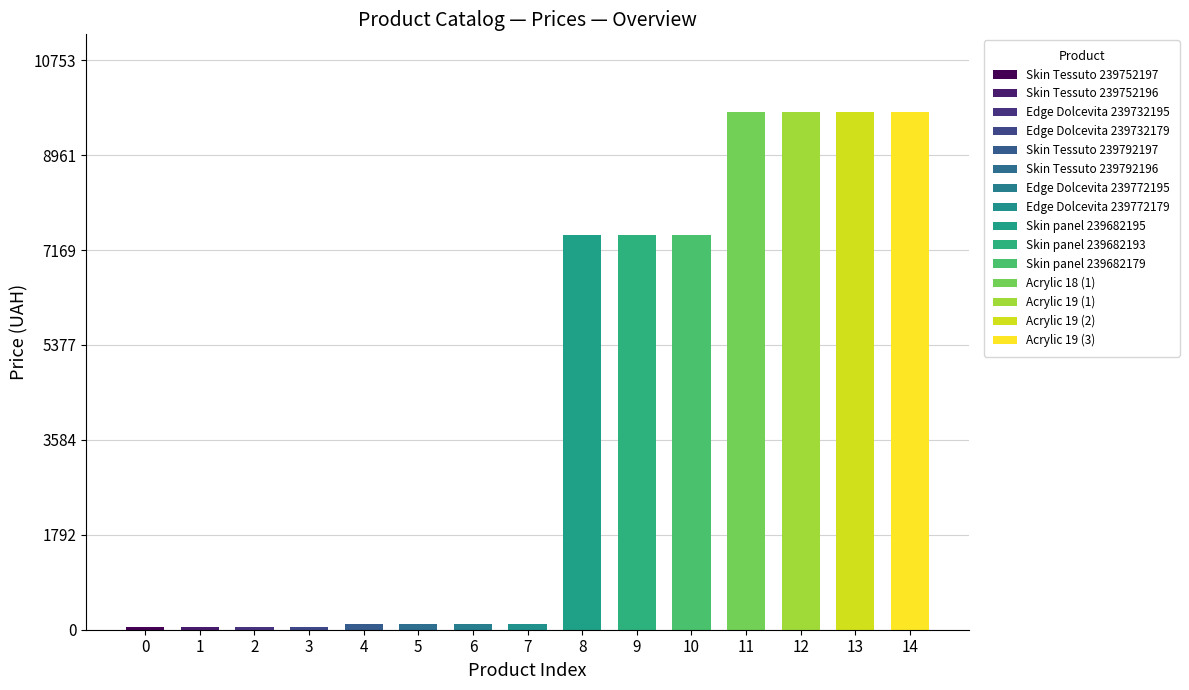

Is it true that the value at 11 is 9775.5?

True